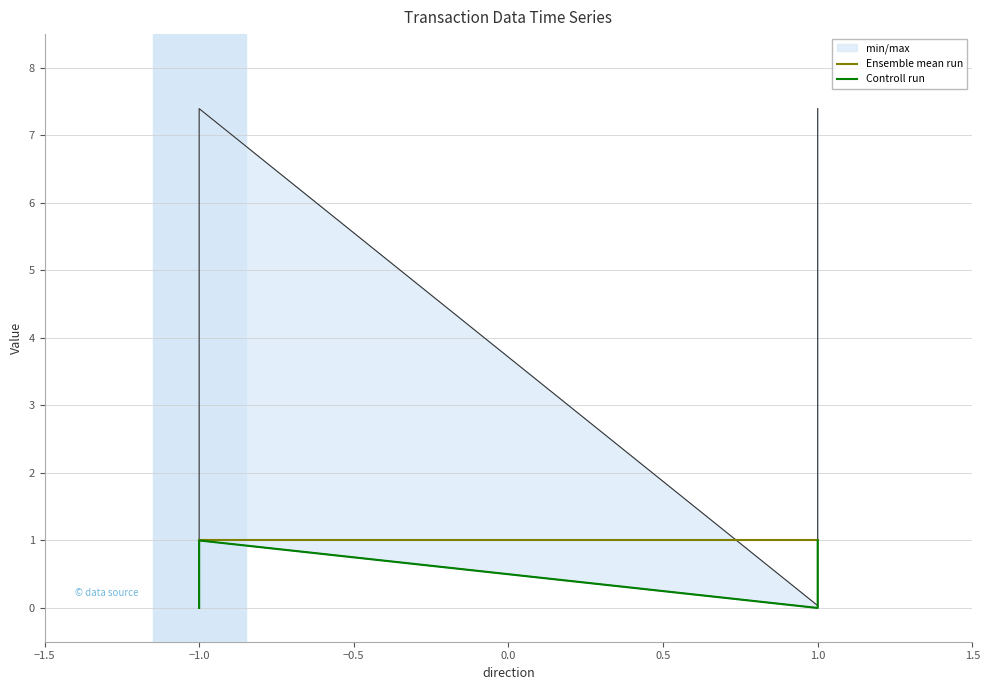

True or false: Controll run has a value of 1 at −1.0.

True